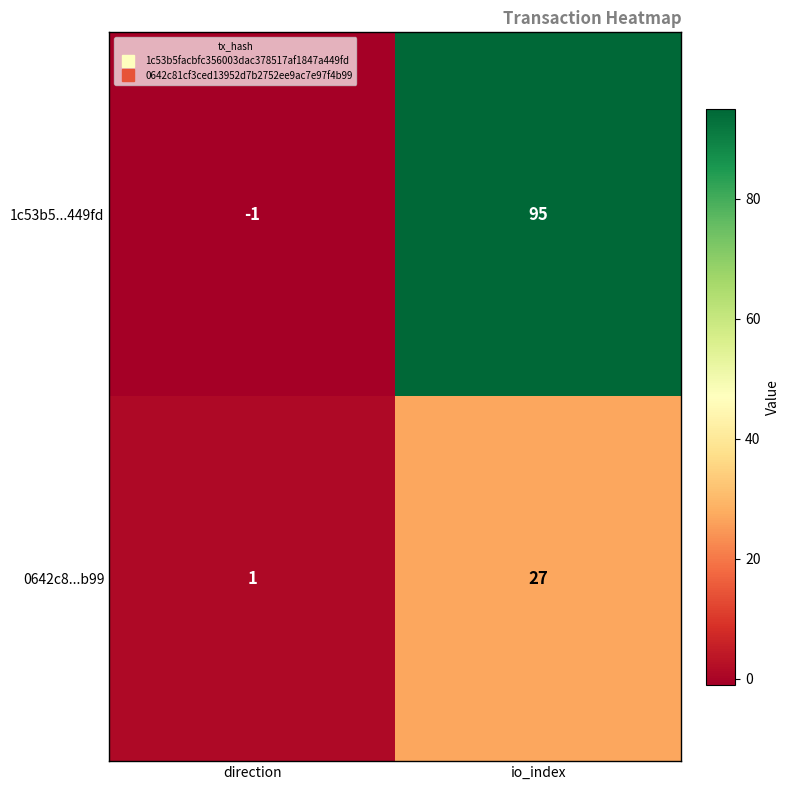

What is the total value across all series at io_index?

122